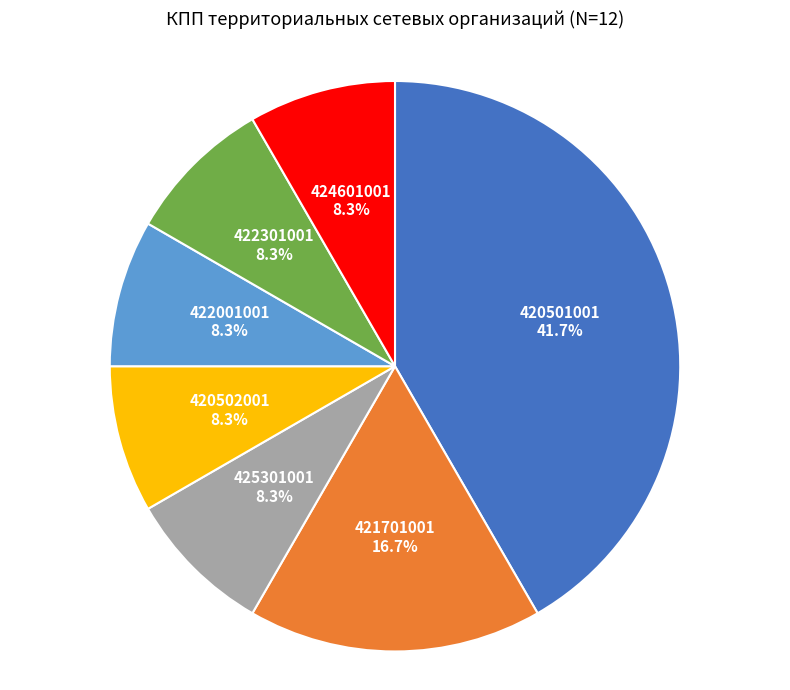

Is it true that 420502001 is 1% of the pie?

False